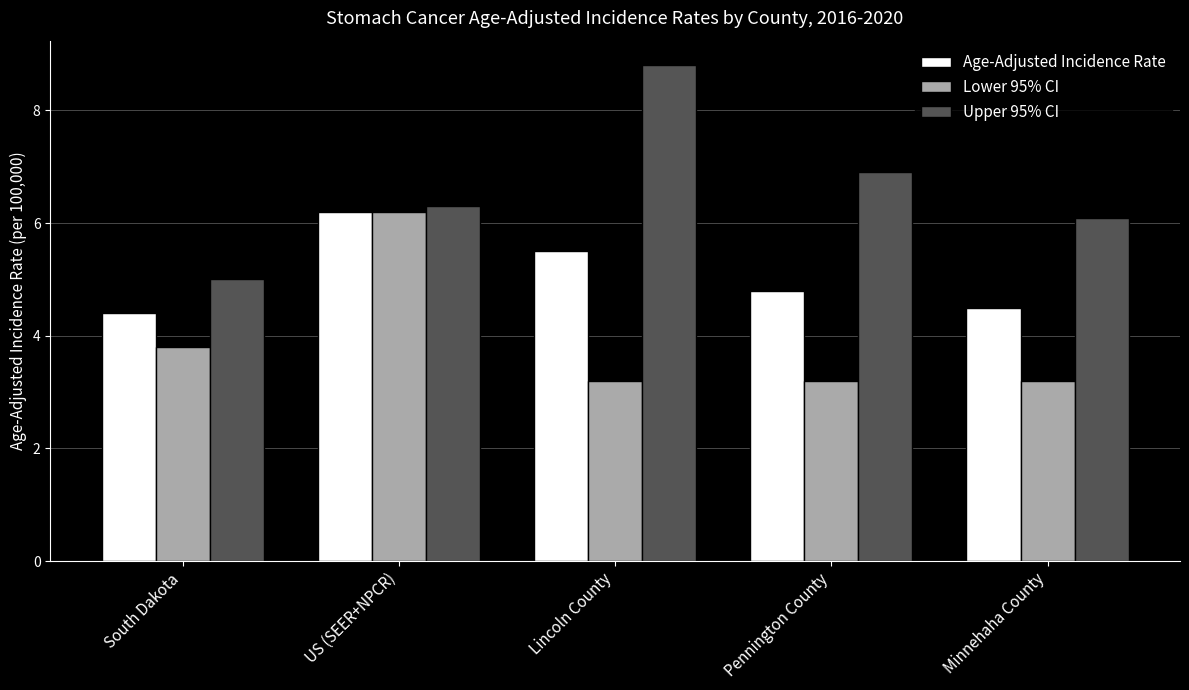

What is the minimum value shown in the chart?

3.2